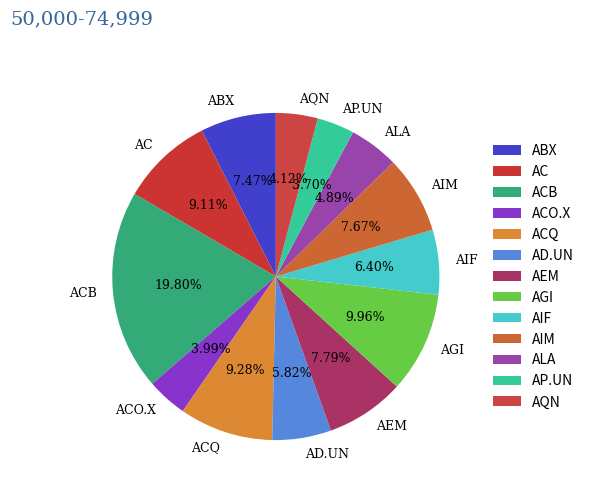

How many slices are in this pie chart?

13